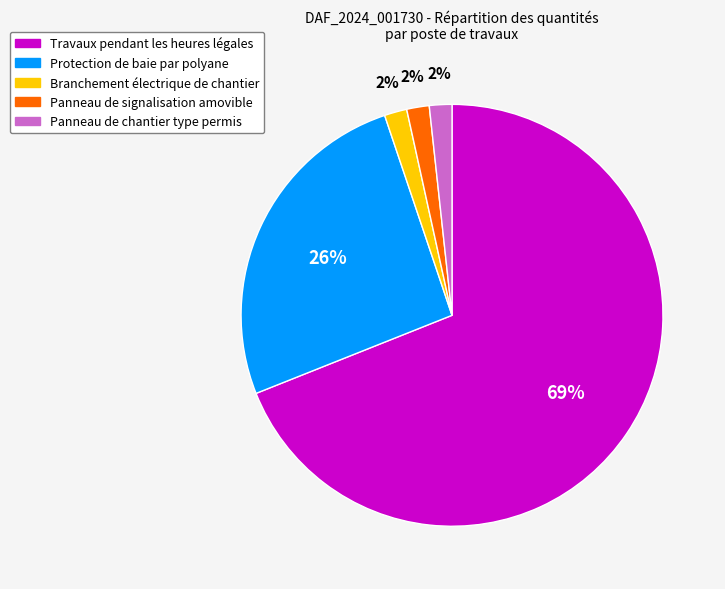

Approximately how many times larger is the value at Panneau de chantier type permis compared to Panneau de signalisation amovible?

1.0